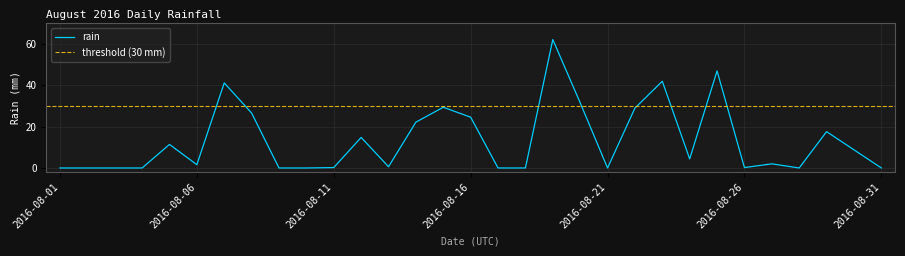

List the labels in order of value, smallest first.

2016-08-01, 2016-08-02, 2016-08-03, 2016-08-04, 2016-08-09, 2016-08-10, 2016-08-17, 2016-08-18, 2016-08-21, 2016-08-28, 2016-08-31, 2016-08-11, 2016-08-26, 2016-08-13, 2016-08-06, 2016-08-27, 2016-08-24, 2016-08-30, 2016-08-05, 2016-08-12, 2016-08-29, 2016-08-14, 2016-08-16, 2016-08-08, 2016-08-22, 2016-08-15, 2016-08-20, 2016-08-07, 2016-08-23, 2016-08-25, 2016-08-19